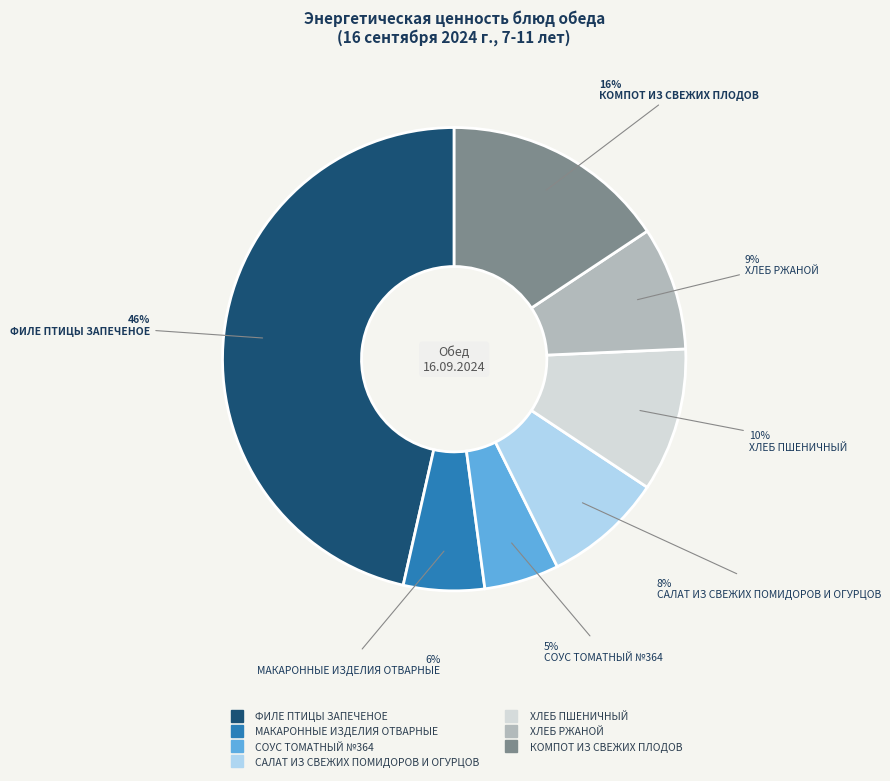

Do ФИЛЕ ПТИЦЫ ЗАПЕЧЕНОЕ and ХЛЕБ ПШЕНИЧНЫЙ together represent more than half of the pie?

Yes